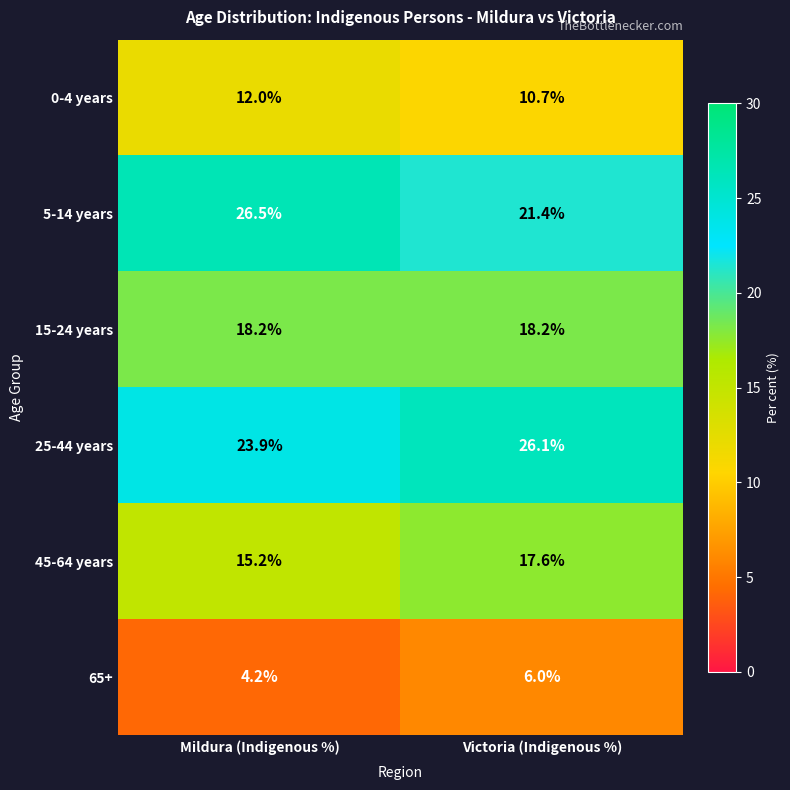

Reading left to right, extract all data points from this chart.

0-4 years: Mildura (Indigenous %)=12.0	Victoria (Indigenous %)=10.7
5-14 years: Mildura (Indigenous %)=26.5	Victoria (Indigenous %)=21.4
15-24 years: Mildura (Indigenous %)=18.2	Victoria (Indigenous %)=18.2
25-44 years: Mildura (Indigenous %)=23.9	Victoria (Indigenous %)=26.1
45-64 years: Mildura (Indigenous %)=15.2	Victoria (Indigenous %)=17.6
65+: Mildura (Indigenous %)=4.2	Victoria (Indigenous %)=6.0